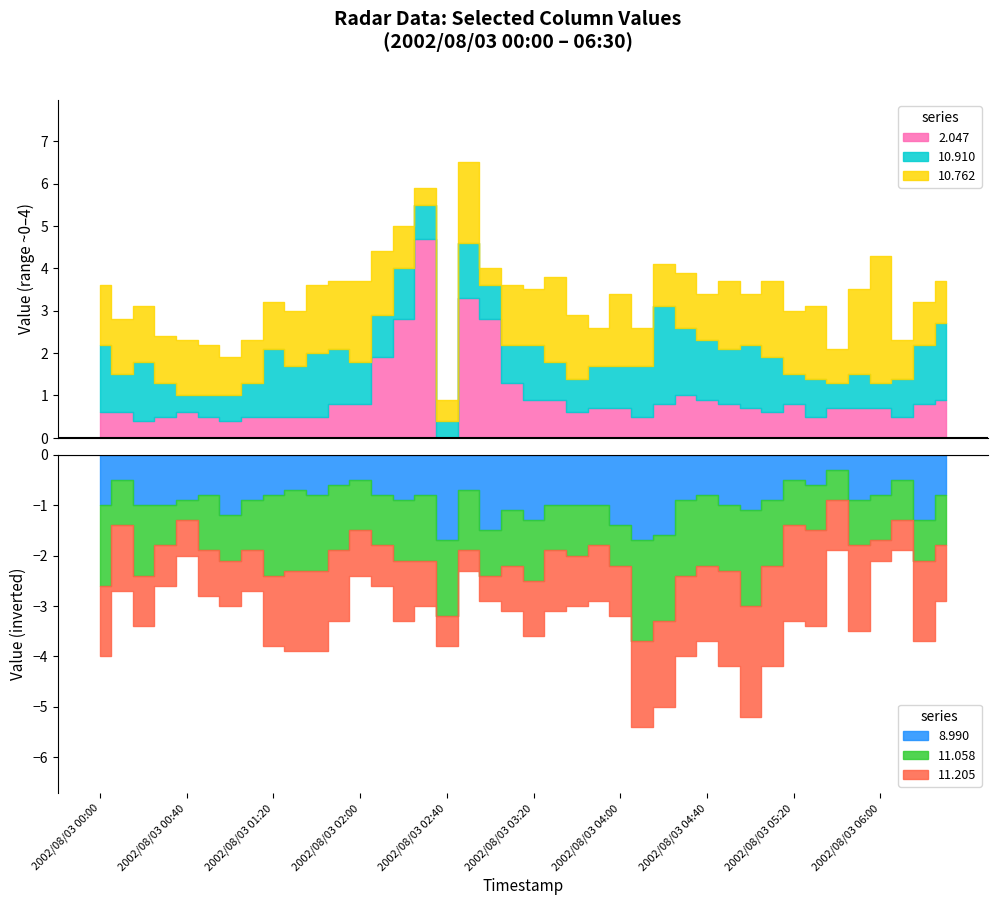

Which series has the largest range (max minus min)?

2.047